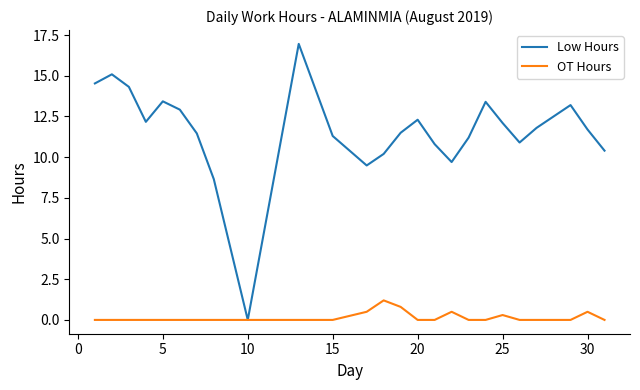

What is the maximum value for Low Hours?

17.0